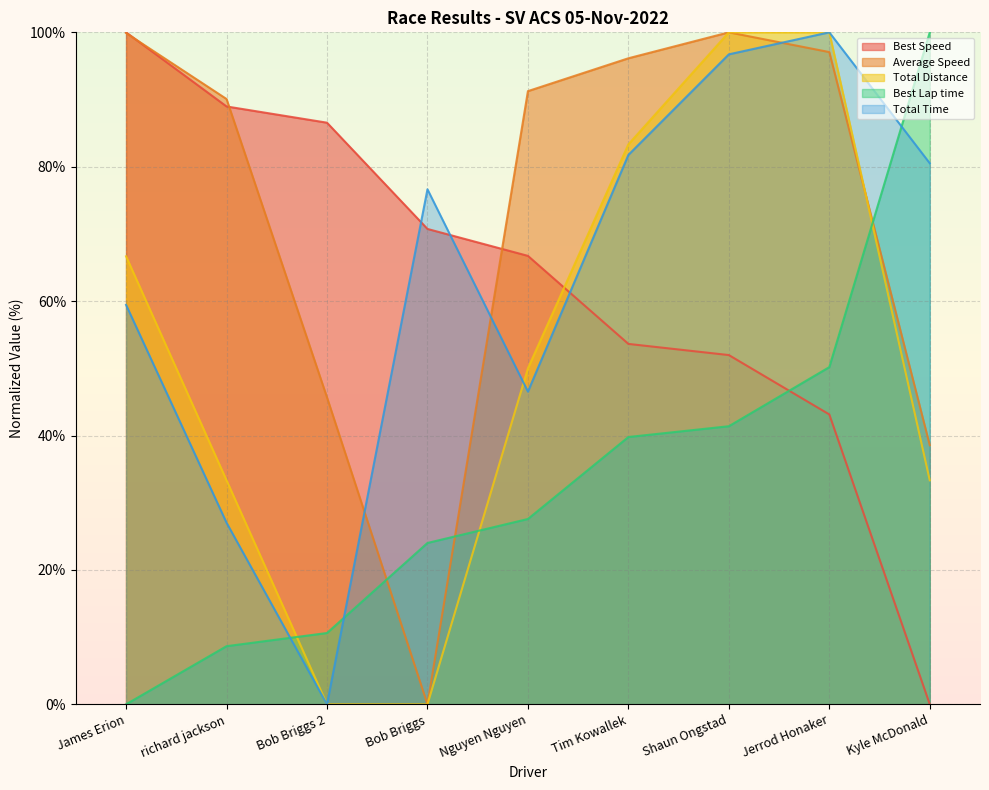

Which series has the widest spread of values?

Total Time